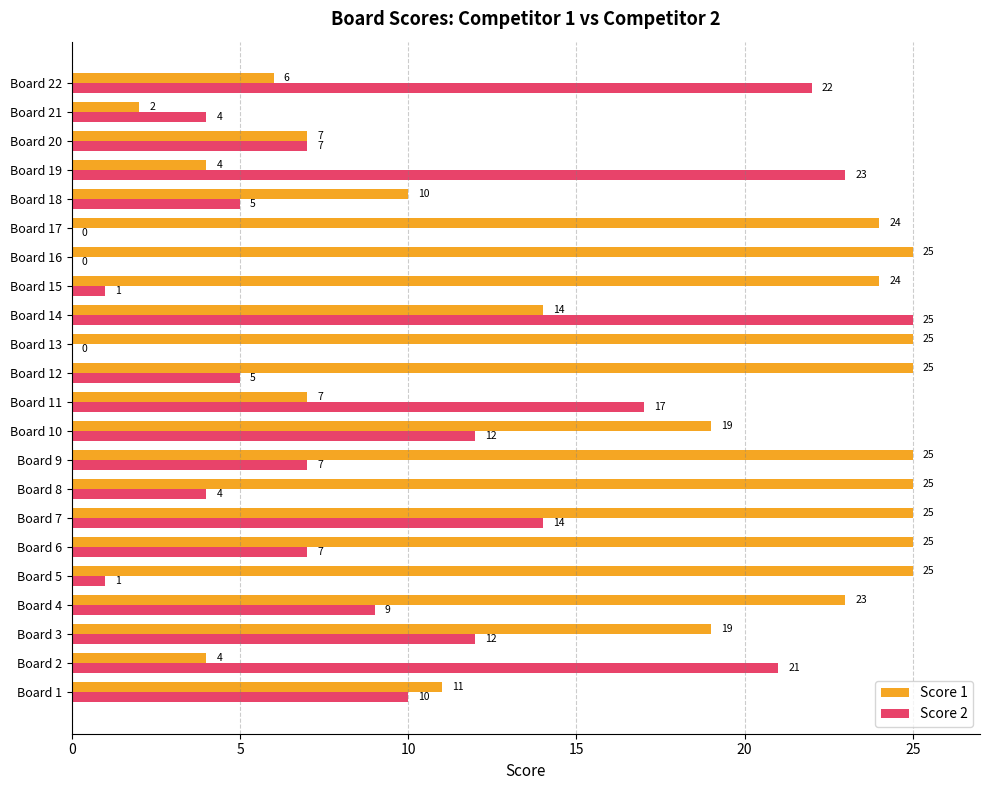

Which series has the largest total across all categories?

Score 1